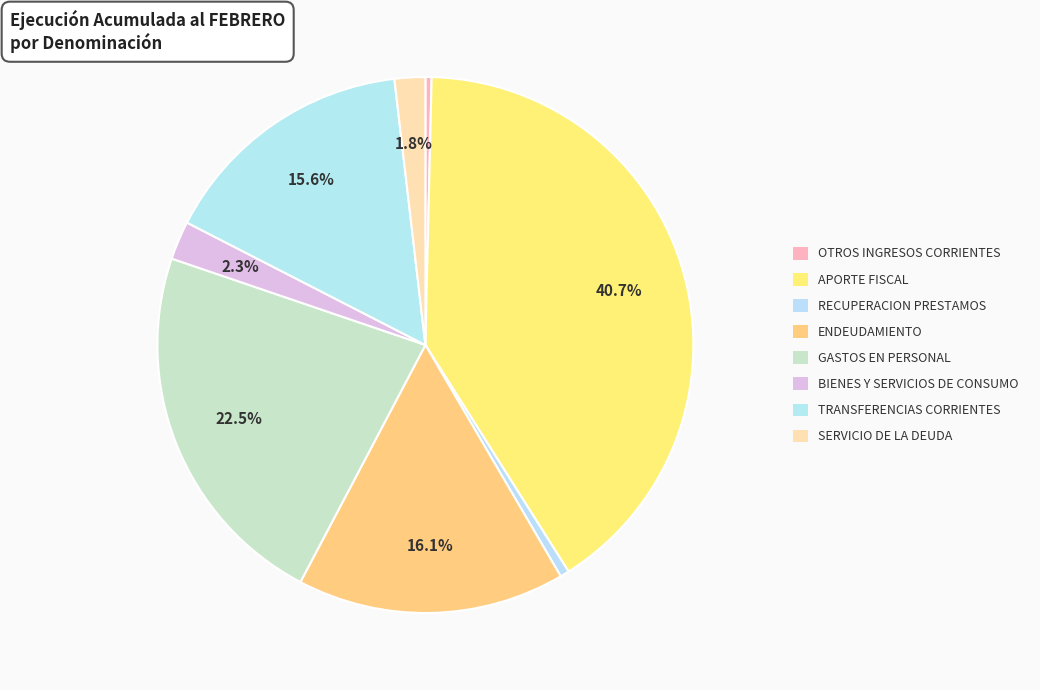

How many slices are in this pie chart?

8